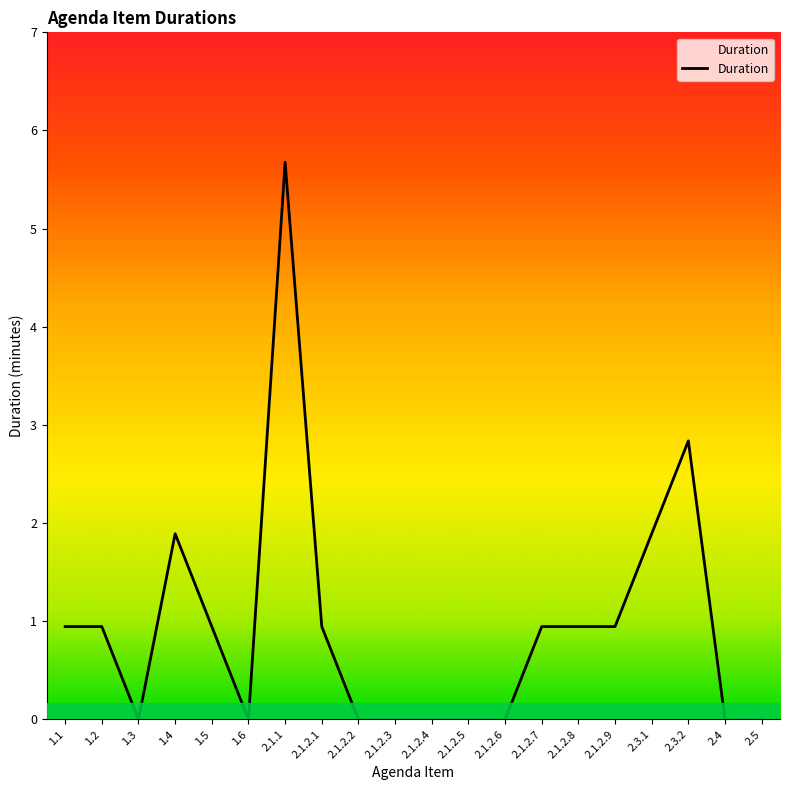

Is this an area chart (filled region under the line)?

Yes